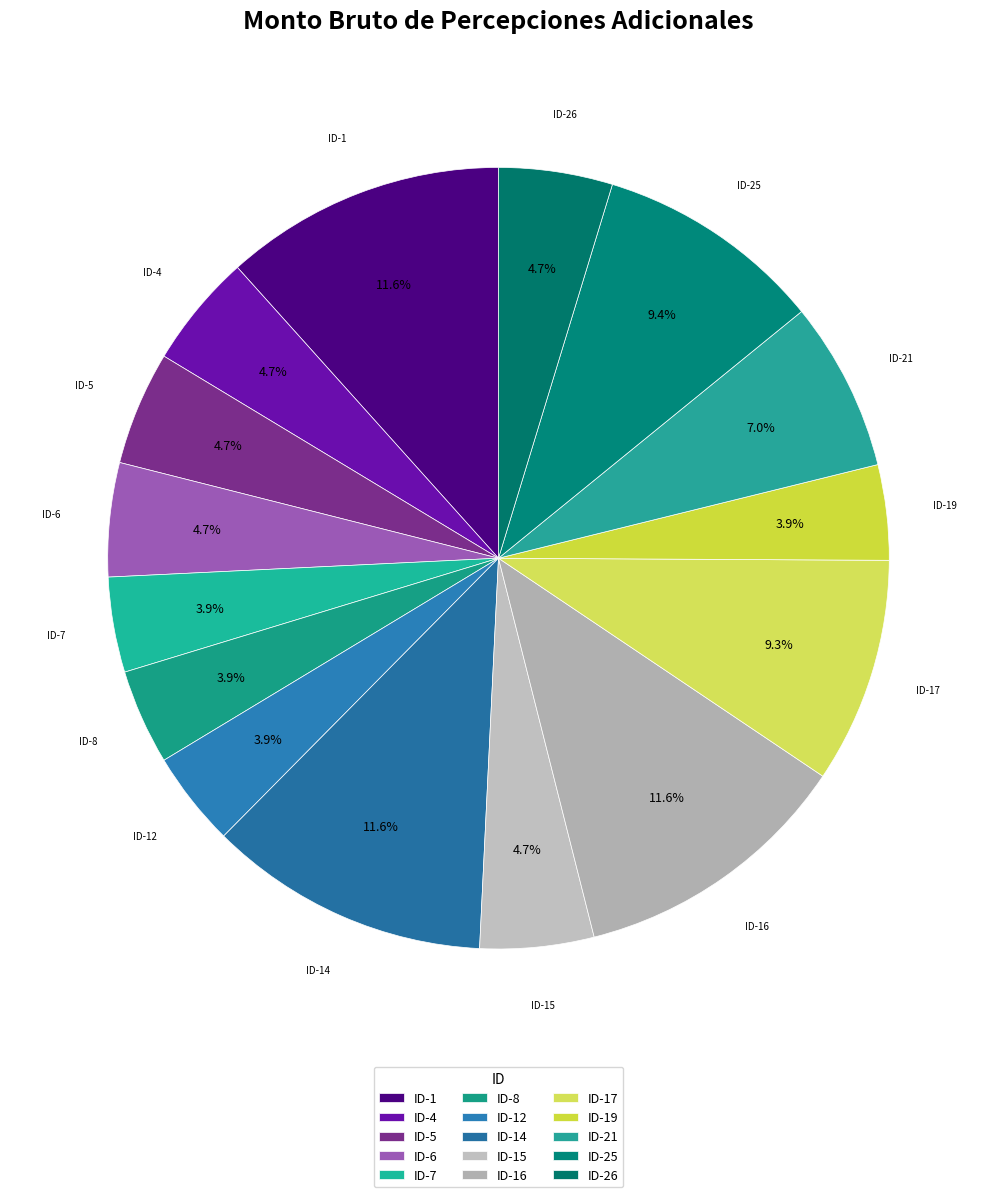

How many slices are in this pie chart?

15